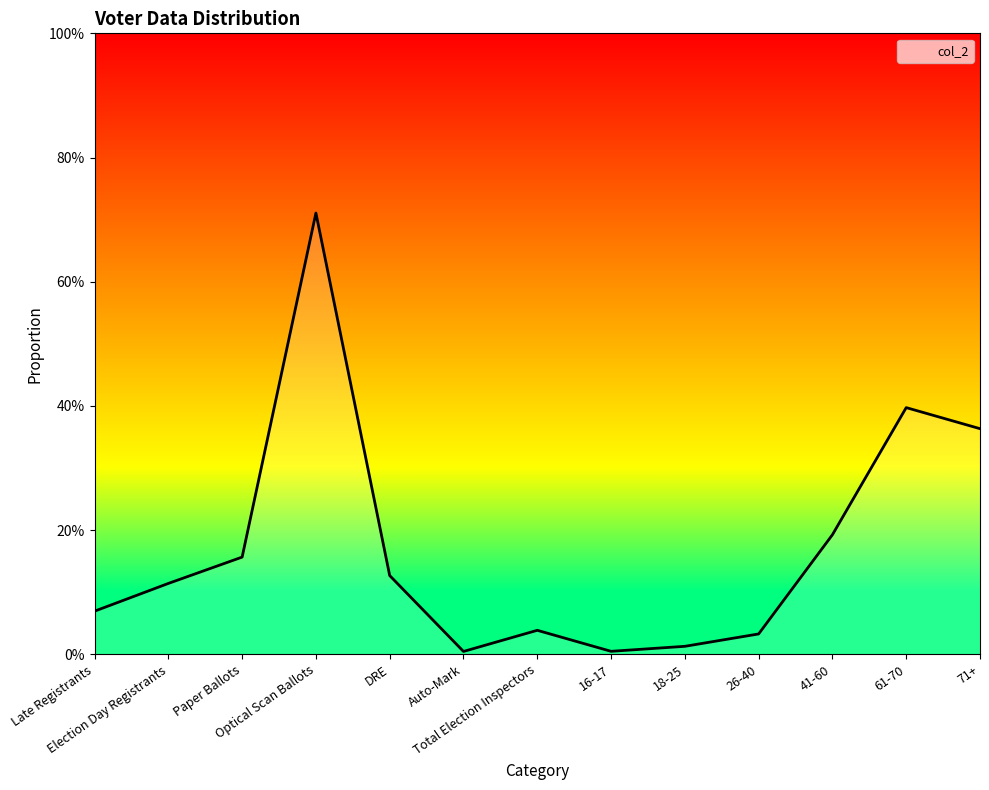

The value at 41-60 is 0.2. True or false?

True